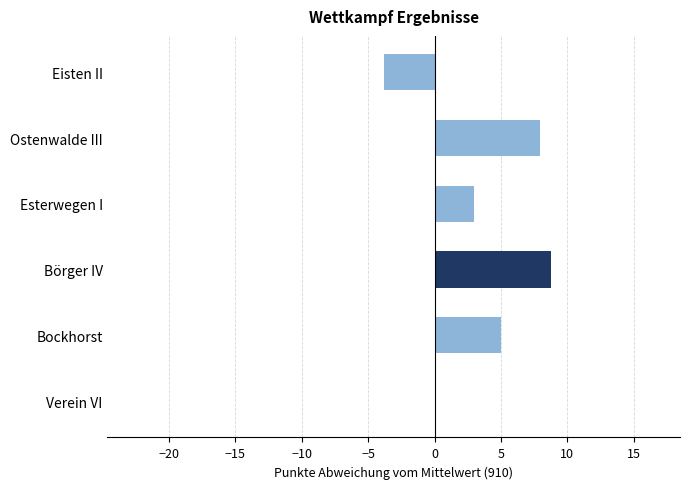

Reading top to bottom, transcribe all the data shown in this chart.

Eisten II=-3.8	Ostenwalde III=7.9	Esterwegen I=3.0	Börger IV=8.8	Bockhorst=5.0	Verein VI=0.0